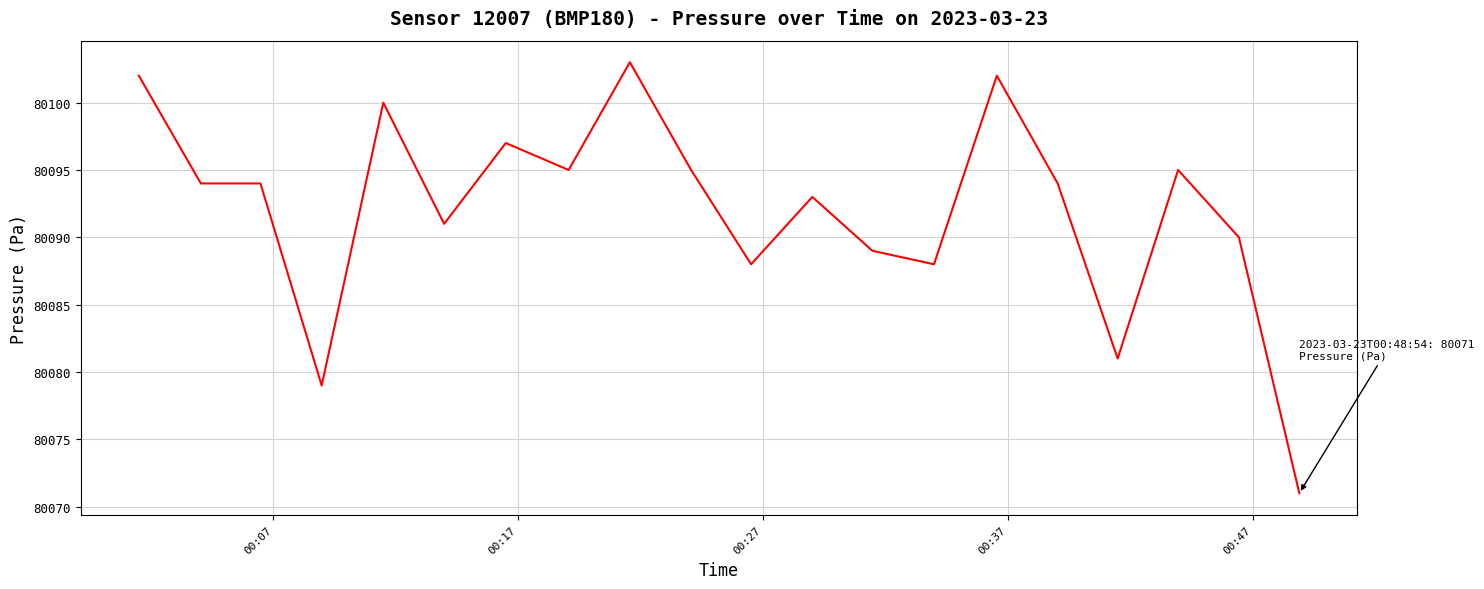

What is the smallest value displayed?

80071